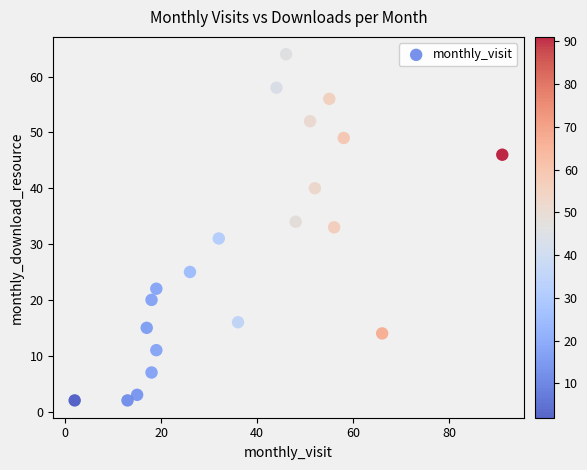

What is the range of Y values (max minus min)?

62